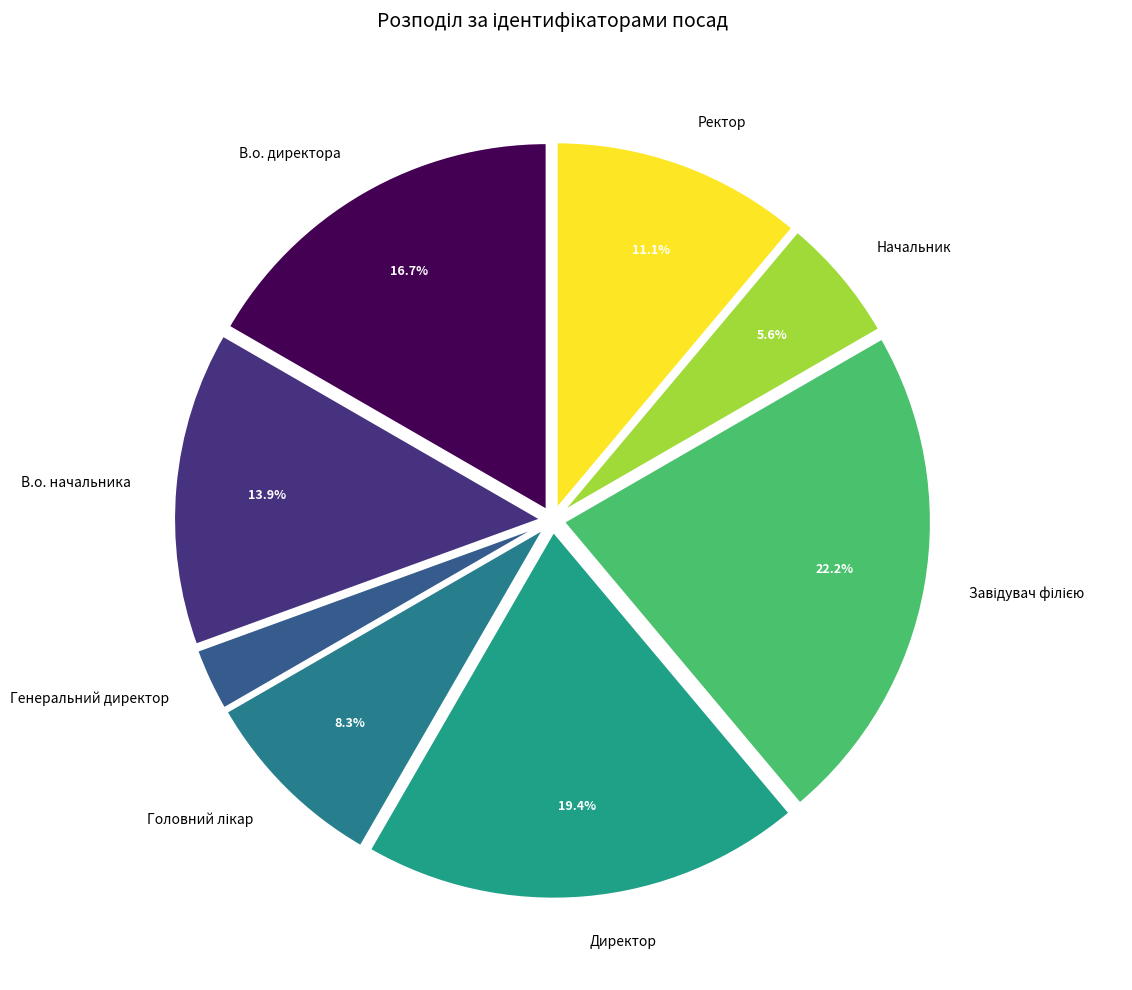

What percentage is NOT represented by В.о. начальника?

86.1%